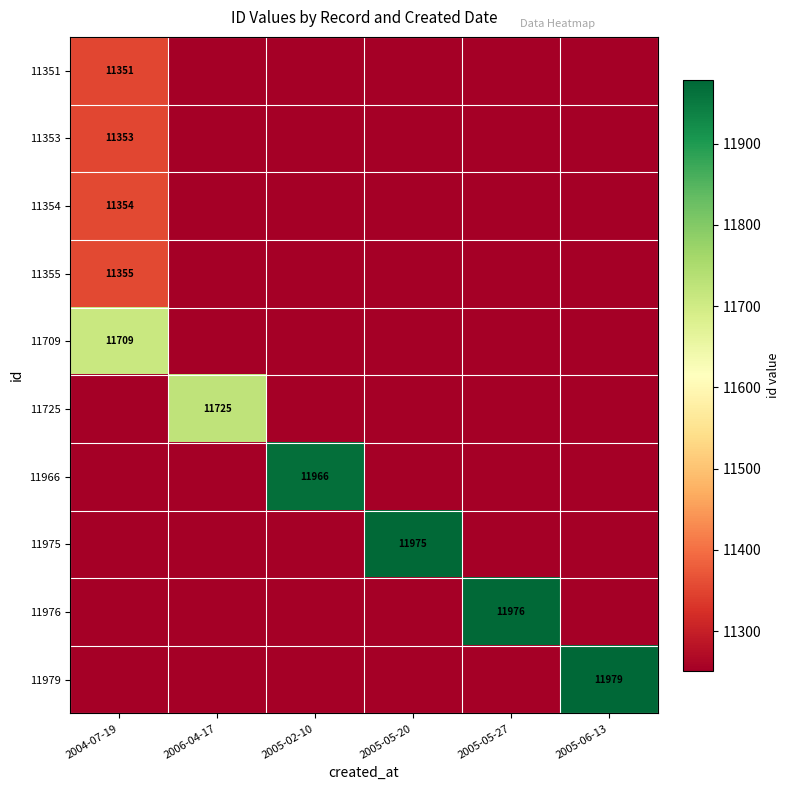

Count the number of data series in this chart.

10